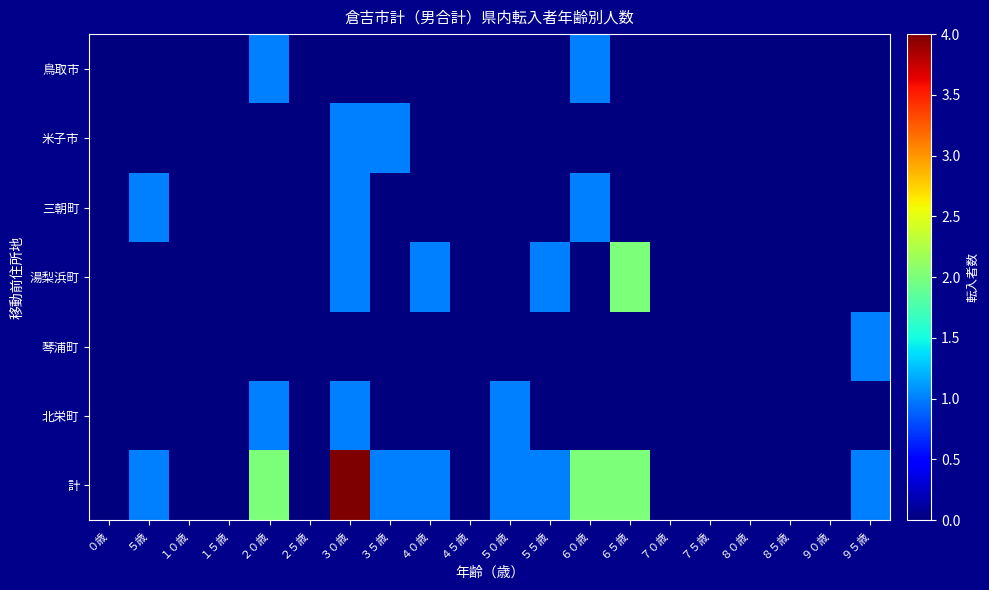

Reading left to right, what are all the values shown in this chart?

鳥取市: ０歳=0	５歳=0	１０歳=0	１５歳=0	２０歳=1	２５歳=0	３０歳=0	３５歳=0	４０歳=0	４５歳=0	５０歳=0	５５歳=0	６０歳=1	６５歳=0	７０歳=0	７５歳=0	８０歳=0	８５歳=0	９０歳=0	９５歳=0
米子市: ０歳=0	５歳=0	１０歳=0	１５歳=0	２０歳=0	２５歳=0	３０歳=1	３５歳=1	４０歳=0	４５歳=0	５０歳=0	５５歳=0	６０歳=0	６５歳=0	７０歳=0	７５歳=0	８０歳=0	８５歳=0	９０歳=0	９５歳=0
三朝町: ０歳=0	５歳=1	１０歳=0	１５歳=0	２０歳=0	２５歳=0	３０歳=1	３５歳=0	４０歳=0	４５歳=0	５０歳=0	５５歳=0	６０歳=1	６５歳=0	７０歳=0	７５歳=0	８０歳=0	８５歳=0	９０歳=0	９５歳=0
湯梨浜町: ０歳=0	５歳=0	１０歳=0	１５歳=0	２０歳=0	２５歳=0	３０歳=1	３５歳=0	４０歳=1	４５歳=0	５０歳=0	５５歳=1	６０歳=0	６５歳=2	７０歳=0	７５歳=0	８０歳=0	８５歳=0	９０歳=0	９５歳=0
琴浦町: ０歳=0	５歳=0	１０歳=0	１５歳=0	２０歳=0	２５歳=0	３０歳=0	３５歳=0	４０歳=0	４５歳=0	５０歳=0	５５歳=0	６０歳=0	６５歳=0	７０歳=0	７５歳=0	８０歳=0	８５歳=0	９０歳=0	９５歳=1
北栄町: ０歳=0	５歳=0	１０歳=0	１５歳=0	２０歳=1	２５歳=0	３０歳=1	３５歳=0	４０歳=0	４５歳=0	５０歳=1	５５歳=0	６０歳=0	６５歳=0	７０歳=0	７５歳=0	８０歳=0	８５歳=0	９０歳=0	９５歳=0
計: ０歳=0	５歳=1	１０歳=0	１５歳=0	２０歳=2	２５歳=0	３０歳=4	３５歳=1	４０歳=1	４５歳=0	５０歳=1	５５歳=1	６０歳=2	６５歳=2	７０歳=0	７５歳=0	８０歳=0	８５歳=0	９０歳=0	９５歳=1